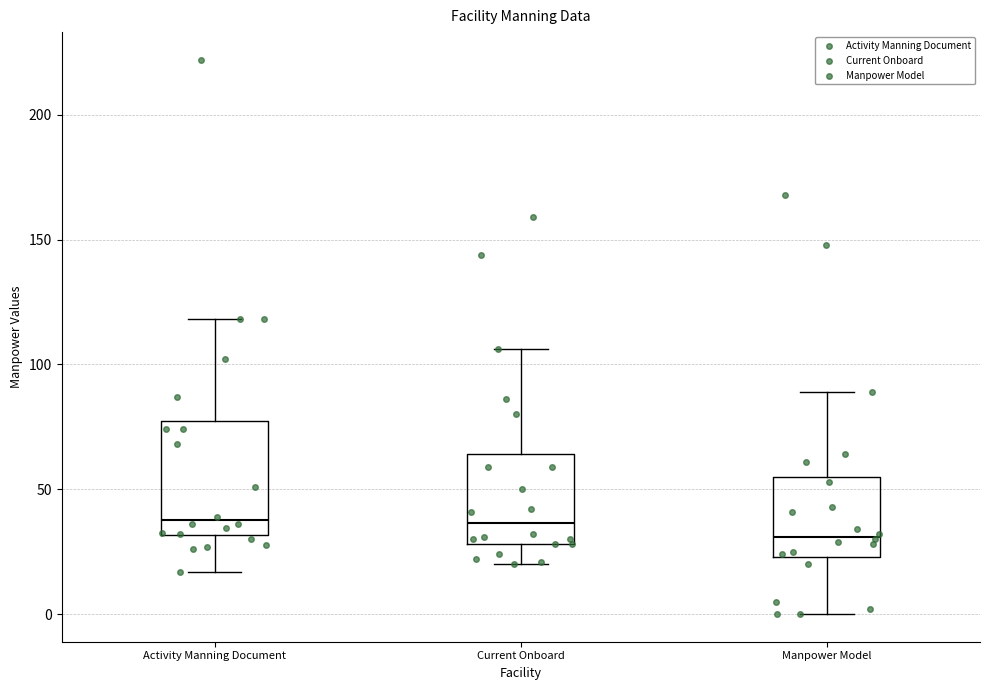

Reading left to right, read every box against the y-axis: the position of its median line, the range the box covers, and the ends of its whiskers. The values are not printed on the chart, so give them approximately, as read against the axis.

Activity Manning Document: median 40, box 30 to 75, whiskers 15 to 120
Current Onboard: median 35, box 30 to 65, whiskers 20 to 105
Manpower Model: median 30, box 25 to 55, whiskers 0 to 90